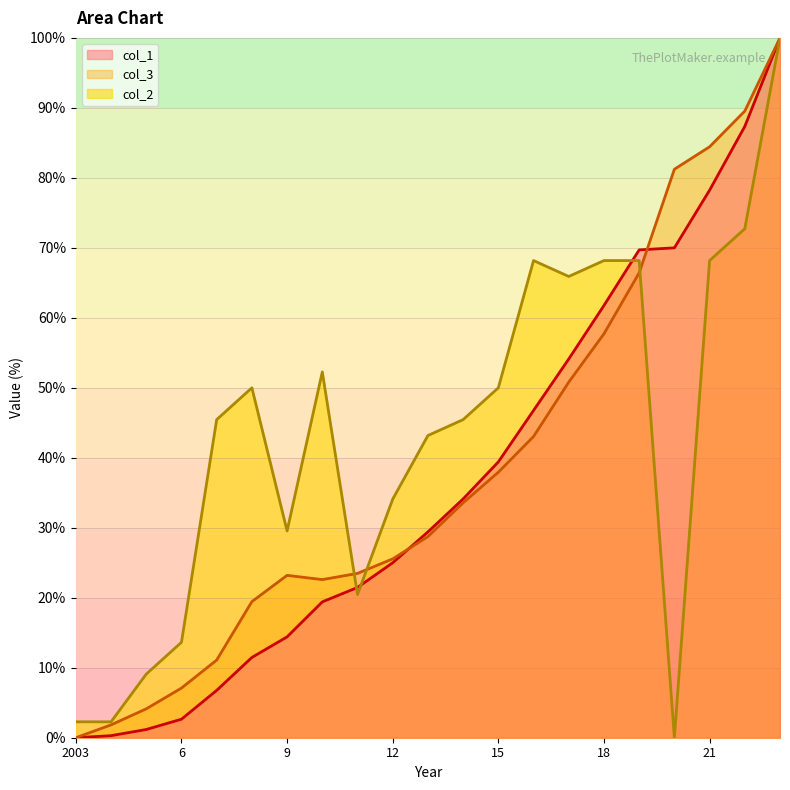

What is the sum of all col_1 values?

773.5